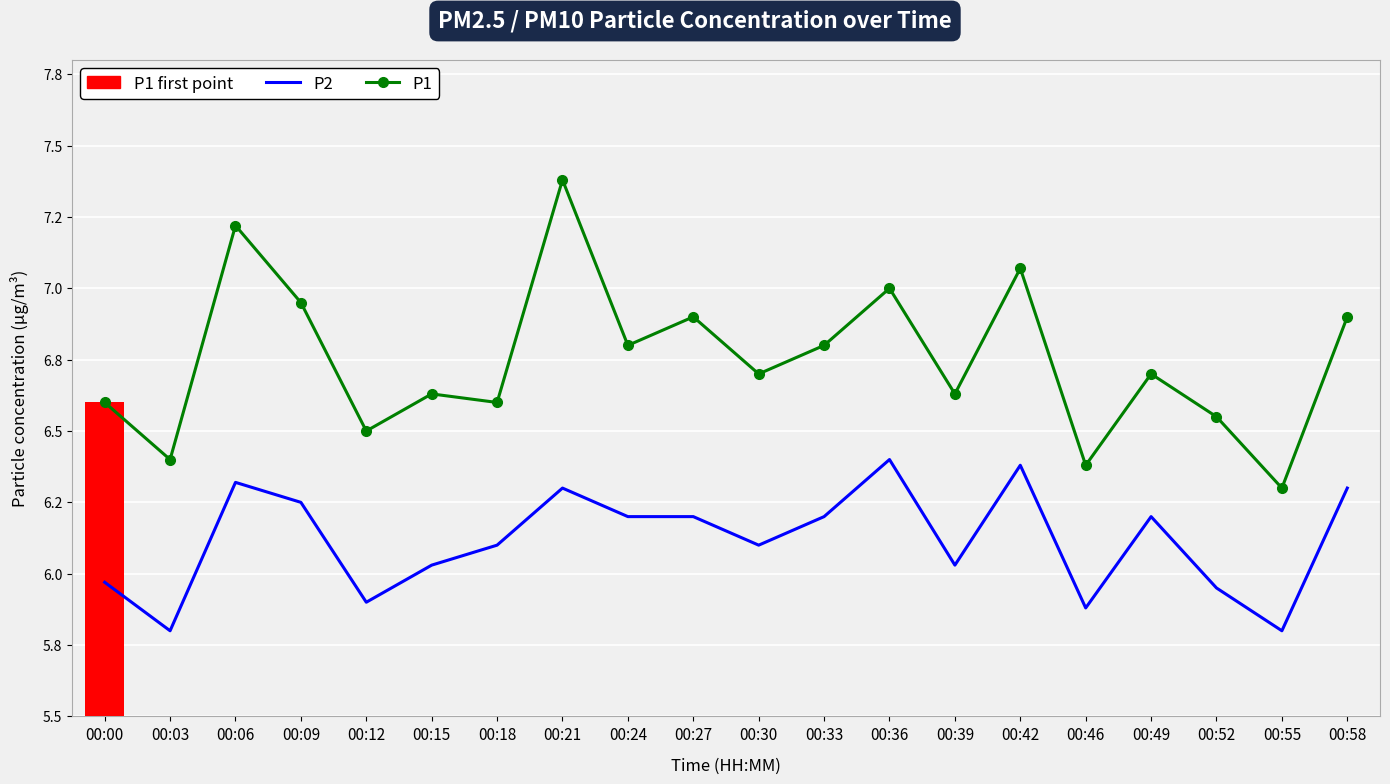

At how many categories does at least one series exceed 6?

20